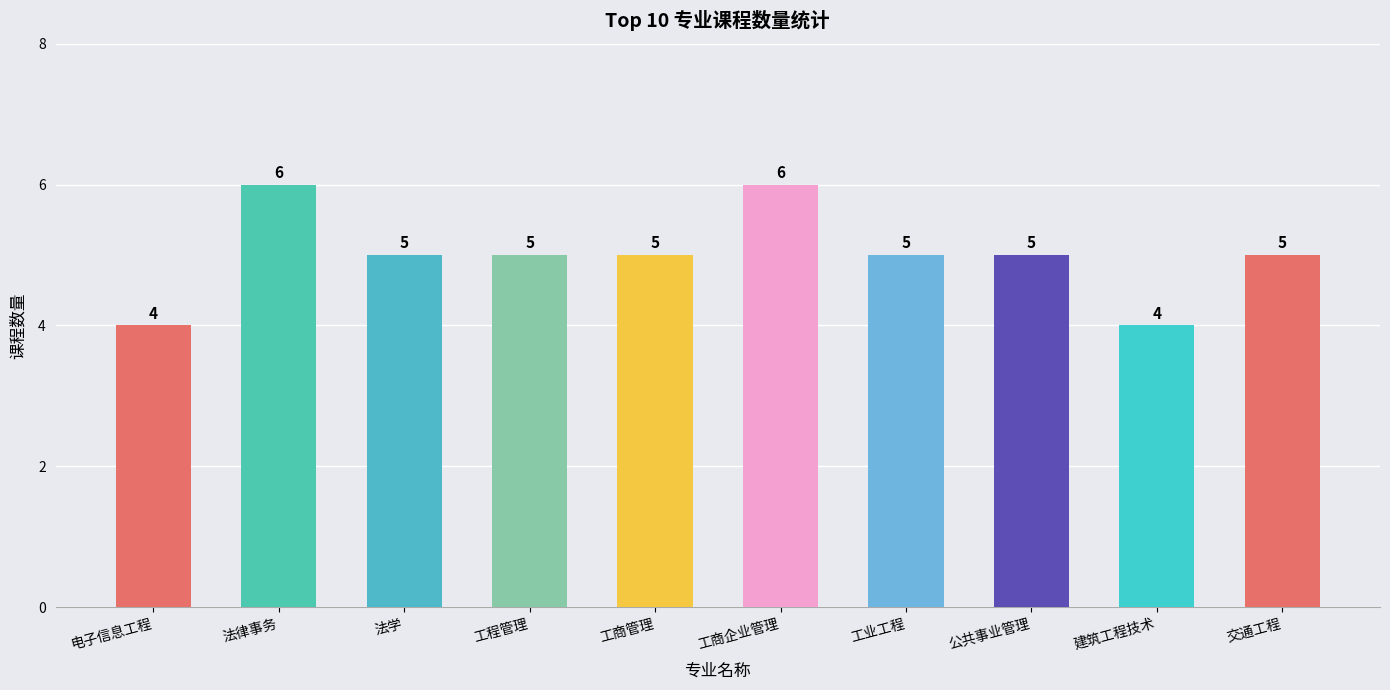

What is the sum of all values?

50